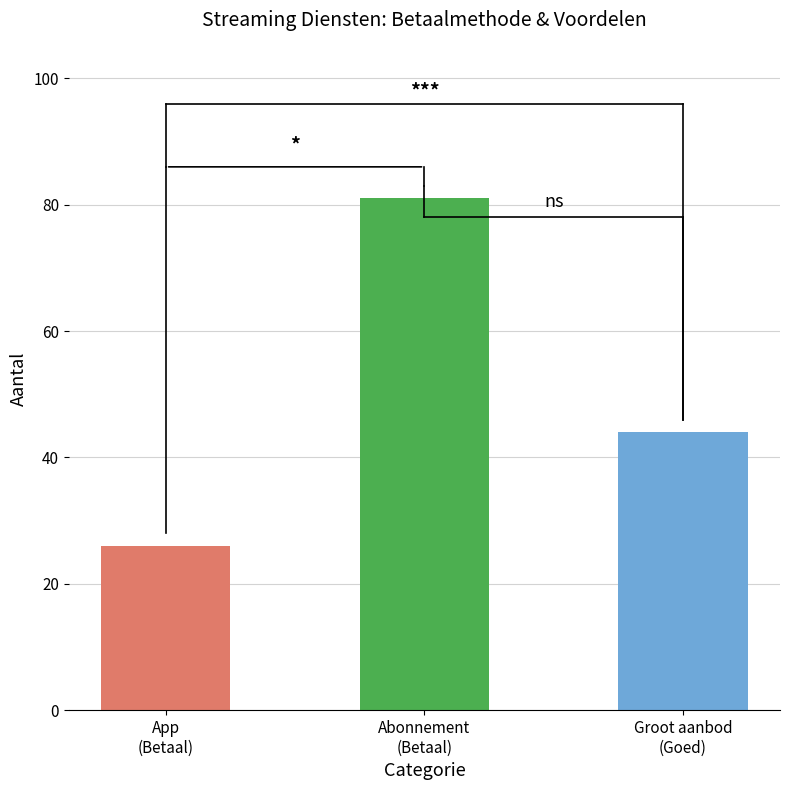

Reading right to left, extract all data points from this chart.

44	81	26